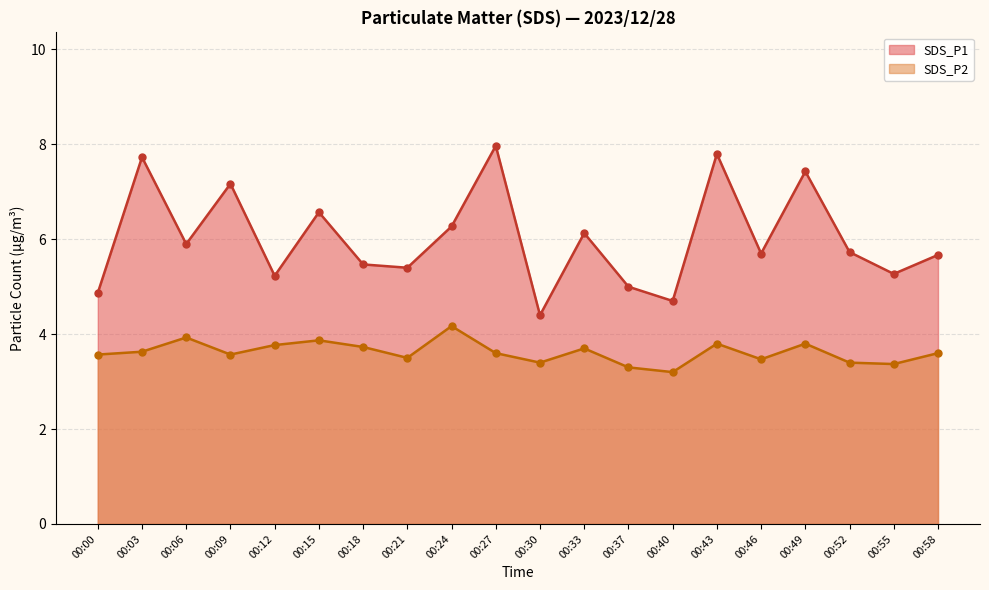

Which series contains the lowest Y value?

SDS_P2